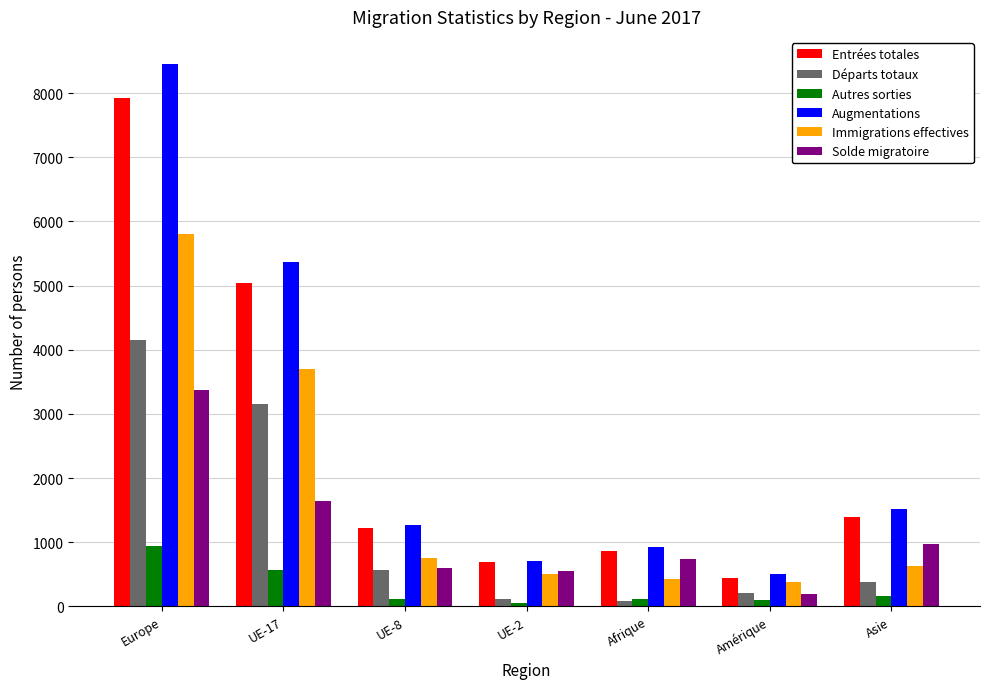

Between Amérique and Asie, which series saw the biggest shift?

Augmentations